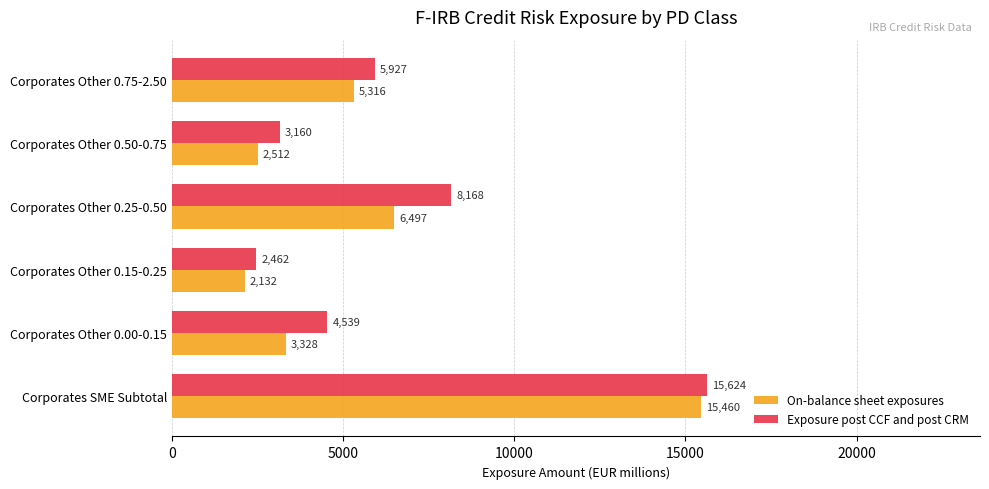

Which series has the largest total across all categories?

Exposure post CCF and post CRM